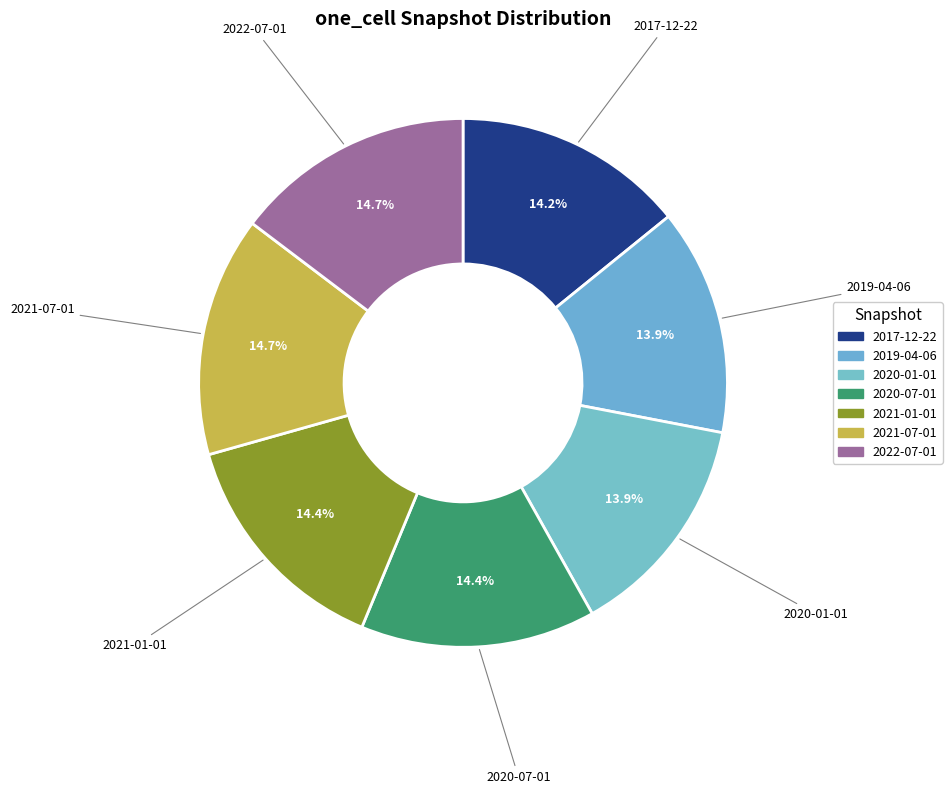

To the nearest percent, what portion does 2019-04-06 represent?

14%